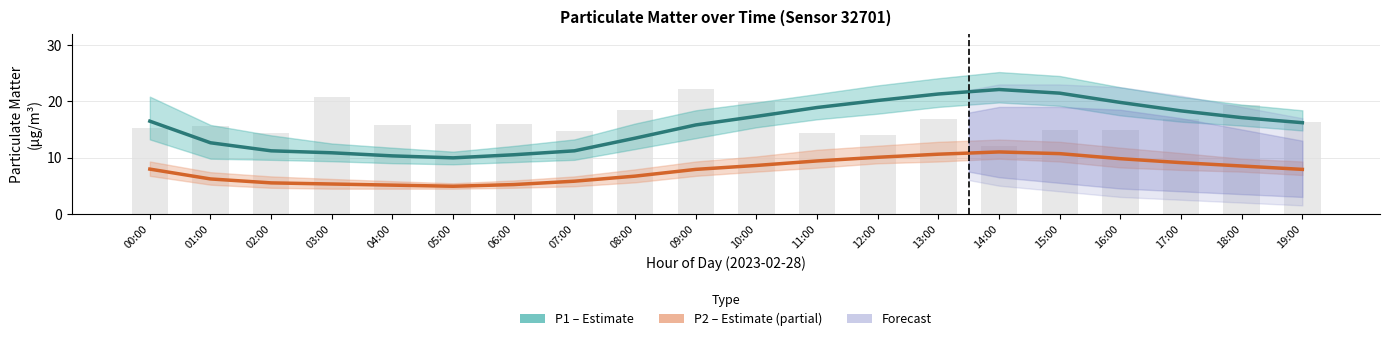

Where is P2 (PM2.5) nearest to the value 7?

08:00